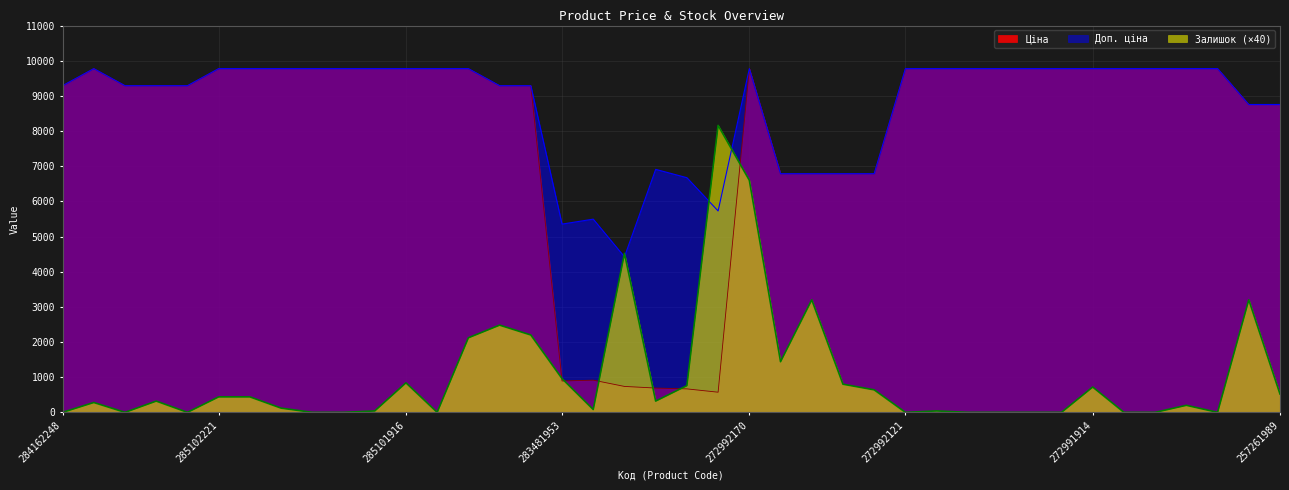

What position from the right is 272991917?

10